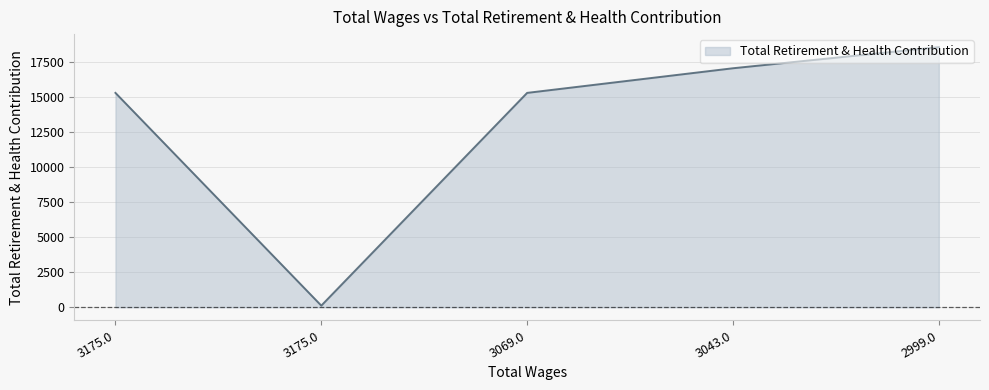

Reading left to right, extract all data points from this chart.

15319	117	15319	17079	18589